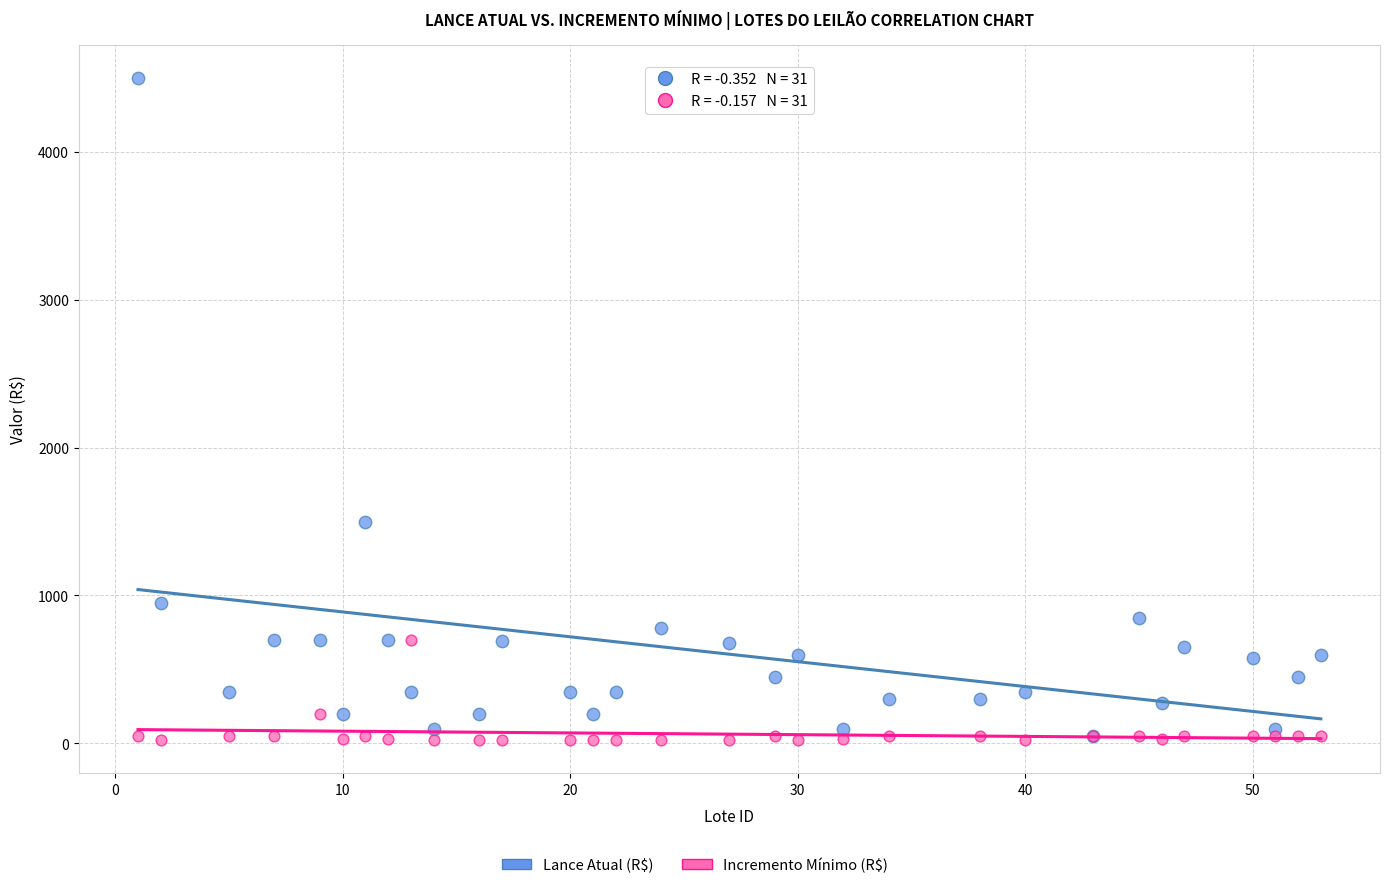

Across all series, what Y value is closest to 2260?

1500